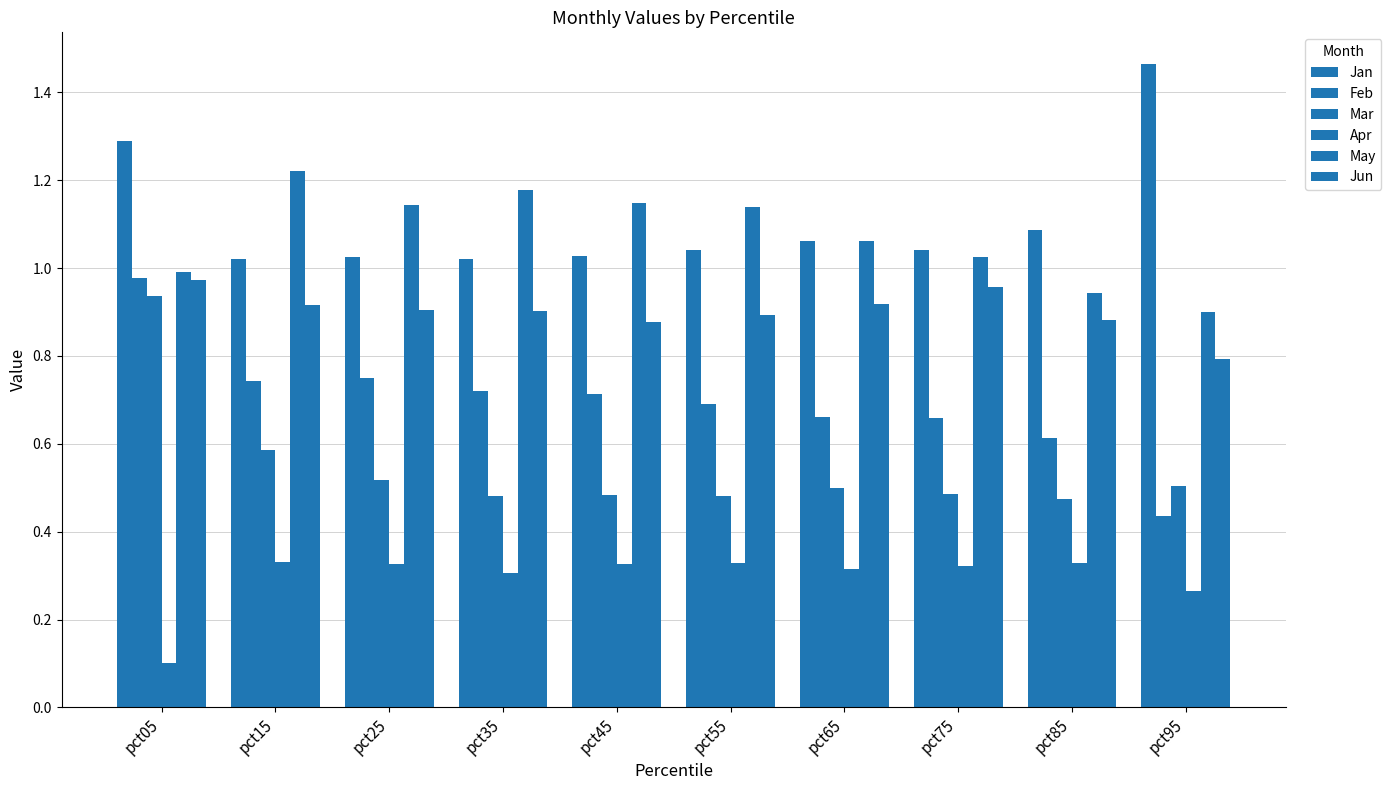

At pct05, list the series in order from smallest to largest.

Apr, Mar, Jun, Feb, May, Jan